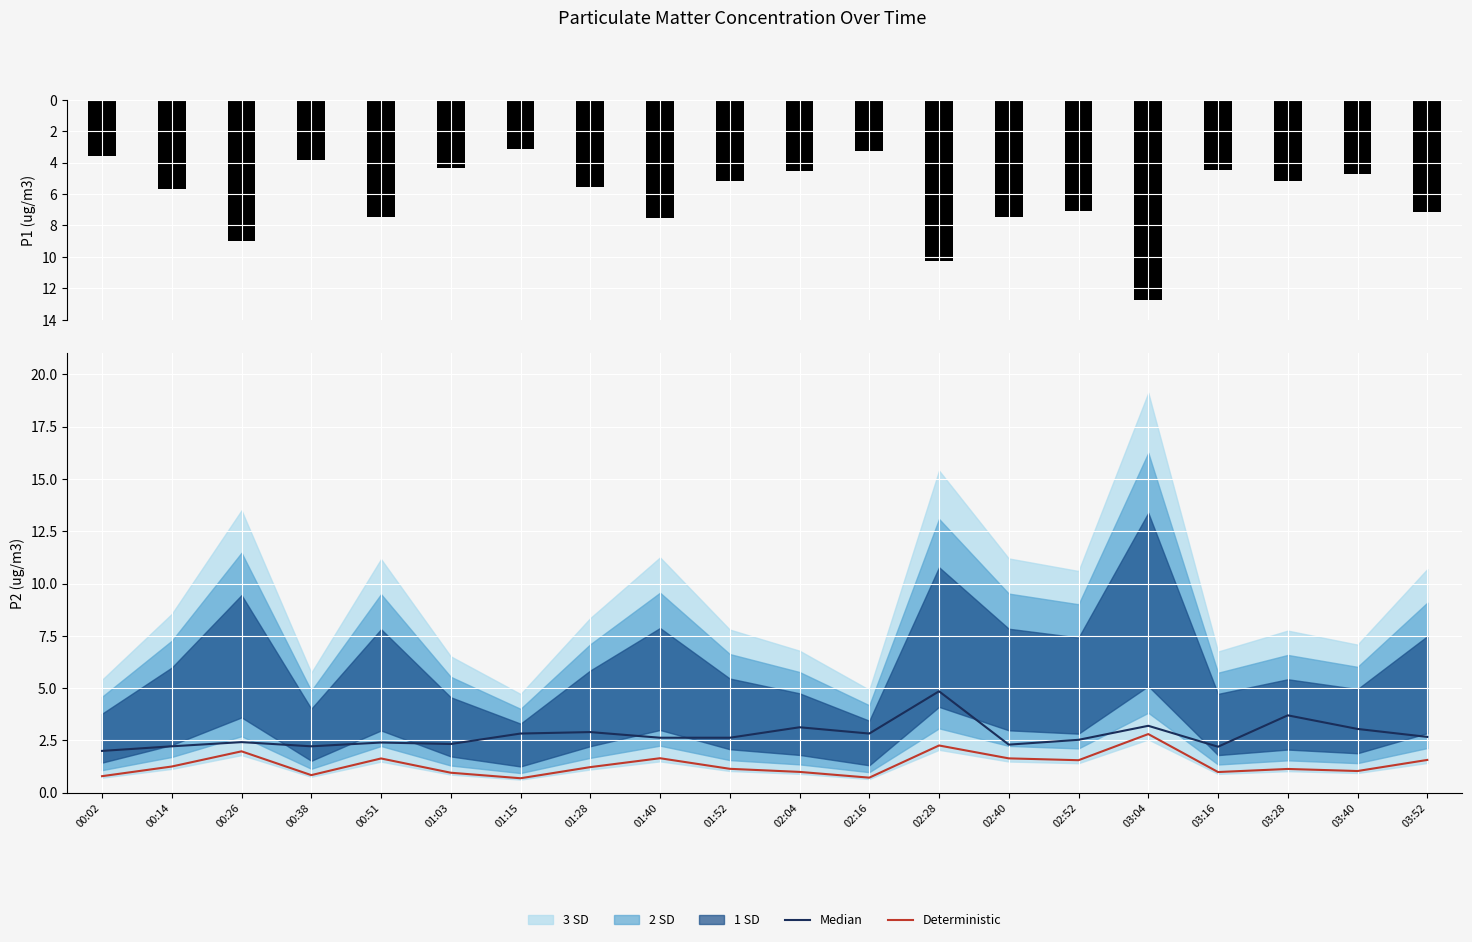

The P1 series shows -7.1 at 03:52. True or false?

True